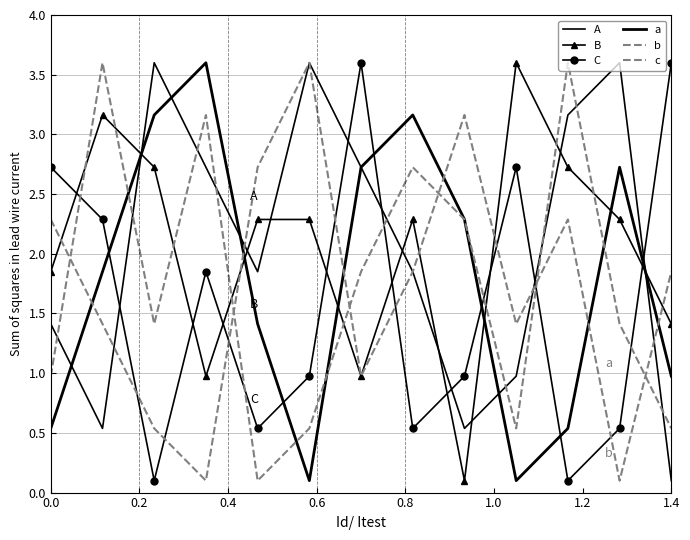

What is the greatest value displayed?

3.6